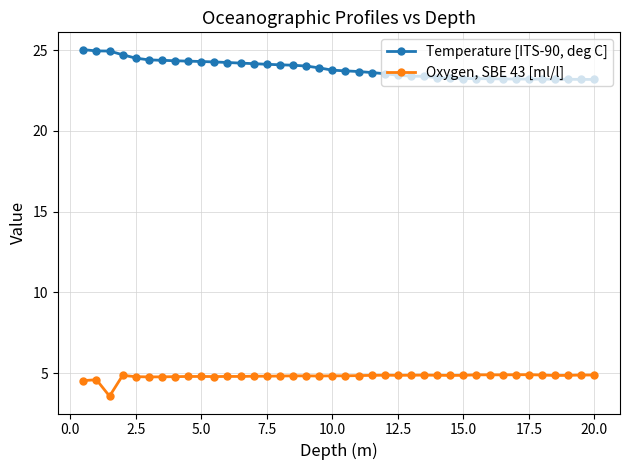

Is this an area chart (filled region under the line)?

No